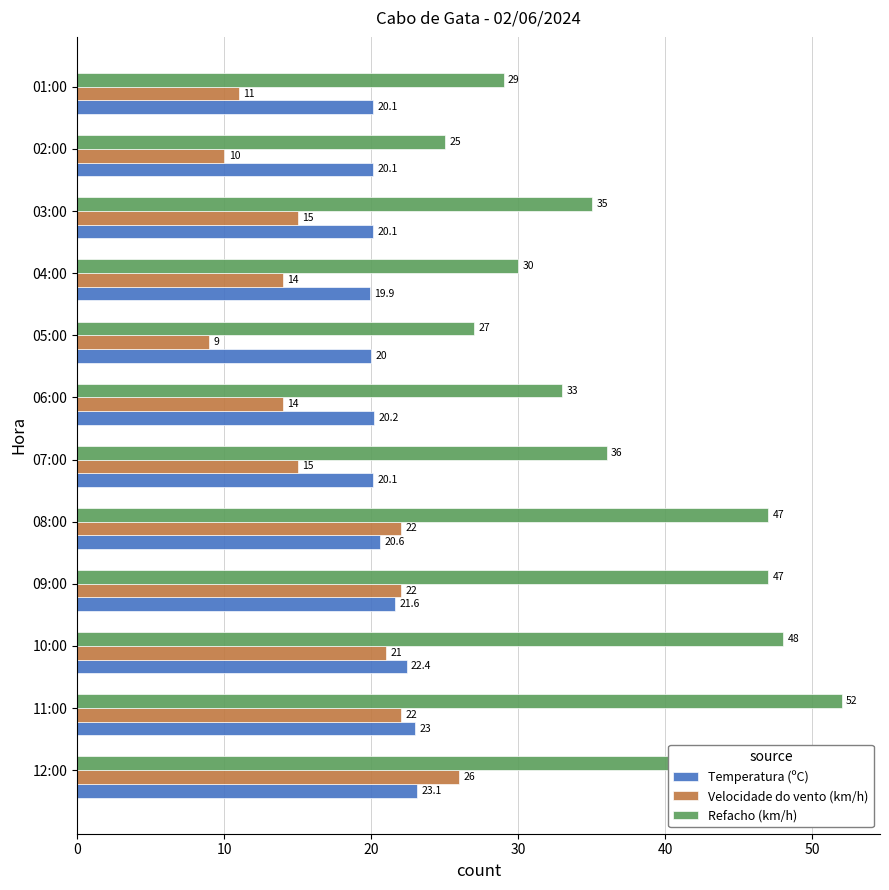

Which series changed the most between 12:00 and 08:00?

Velocidade do vento (km/h)